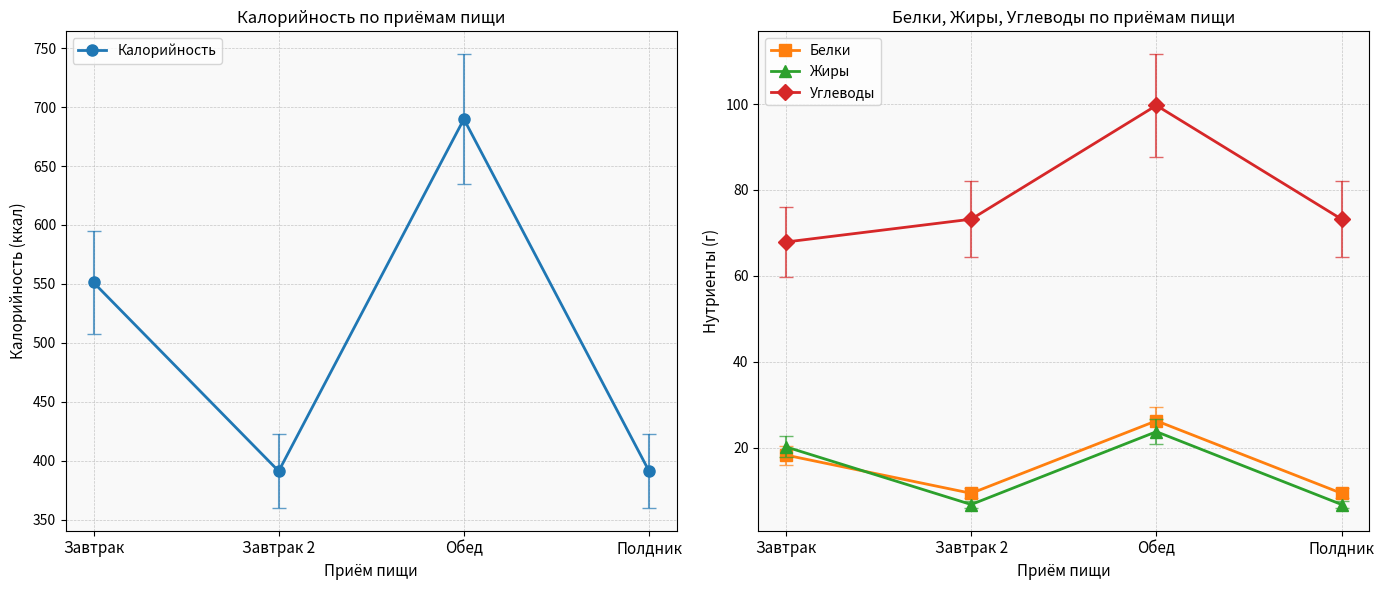

True or false: Белки and Жиры intersect in this chart.

True